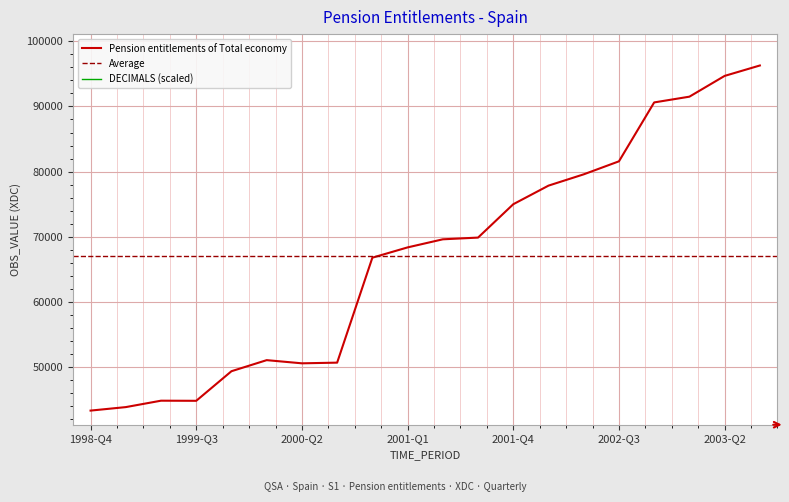

The chart shows a value of 100569 at 2001-Q1. True or false?

False